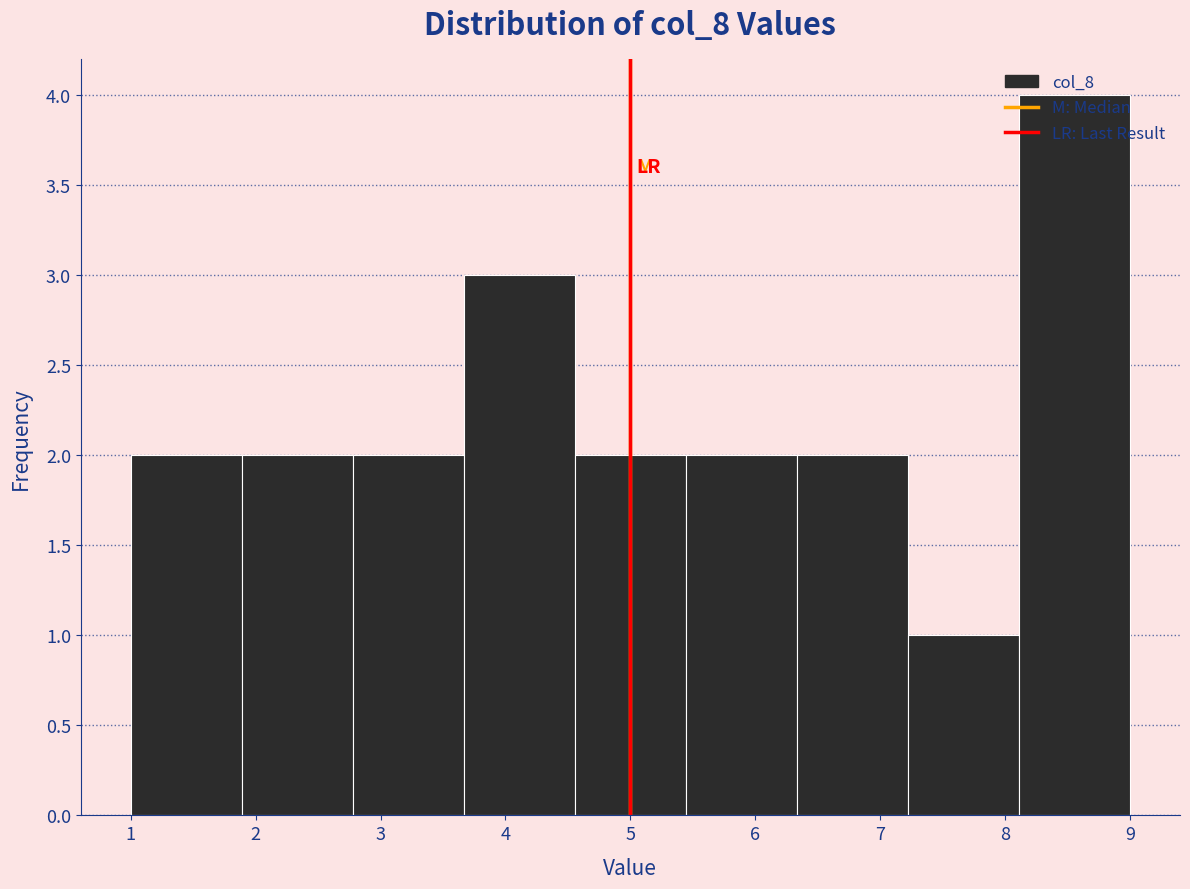

Reading left to right, list every bar in this chart as the range it spans on the x-axis followed by its height. Neither the bar edges nor the heights are printed on the chart, so give them approximately, as read against the axes.

1.0 to 1.9: 2
1.9 to 2.8: 2
2.8 to 3.7: 2
3.7 to 4.6: 3
4.6 to 5.4: 2
5.4 to 6.3: 2
6.3 to 7.2: 2
7.2 to 8.1: 1
8.1 to 9.0: 4